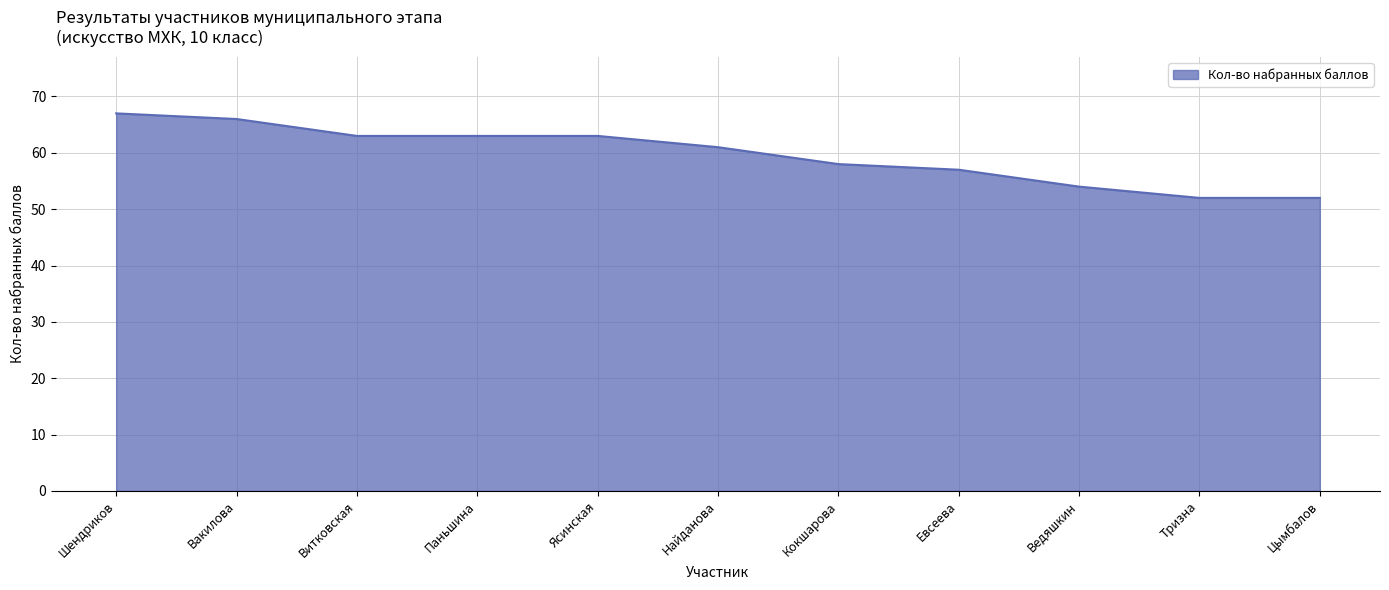

The chart shows a value of 58 at Кокшарова. True or false?

True